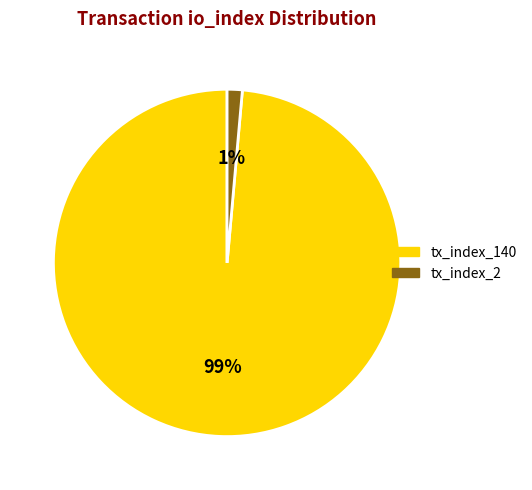

What percentage is the tx_index_140 slice, to the nearest percent?

99%